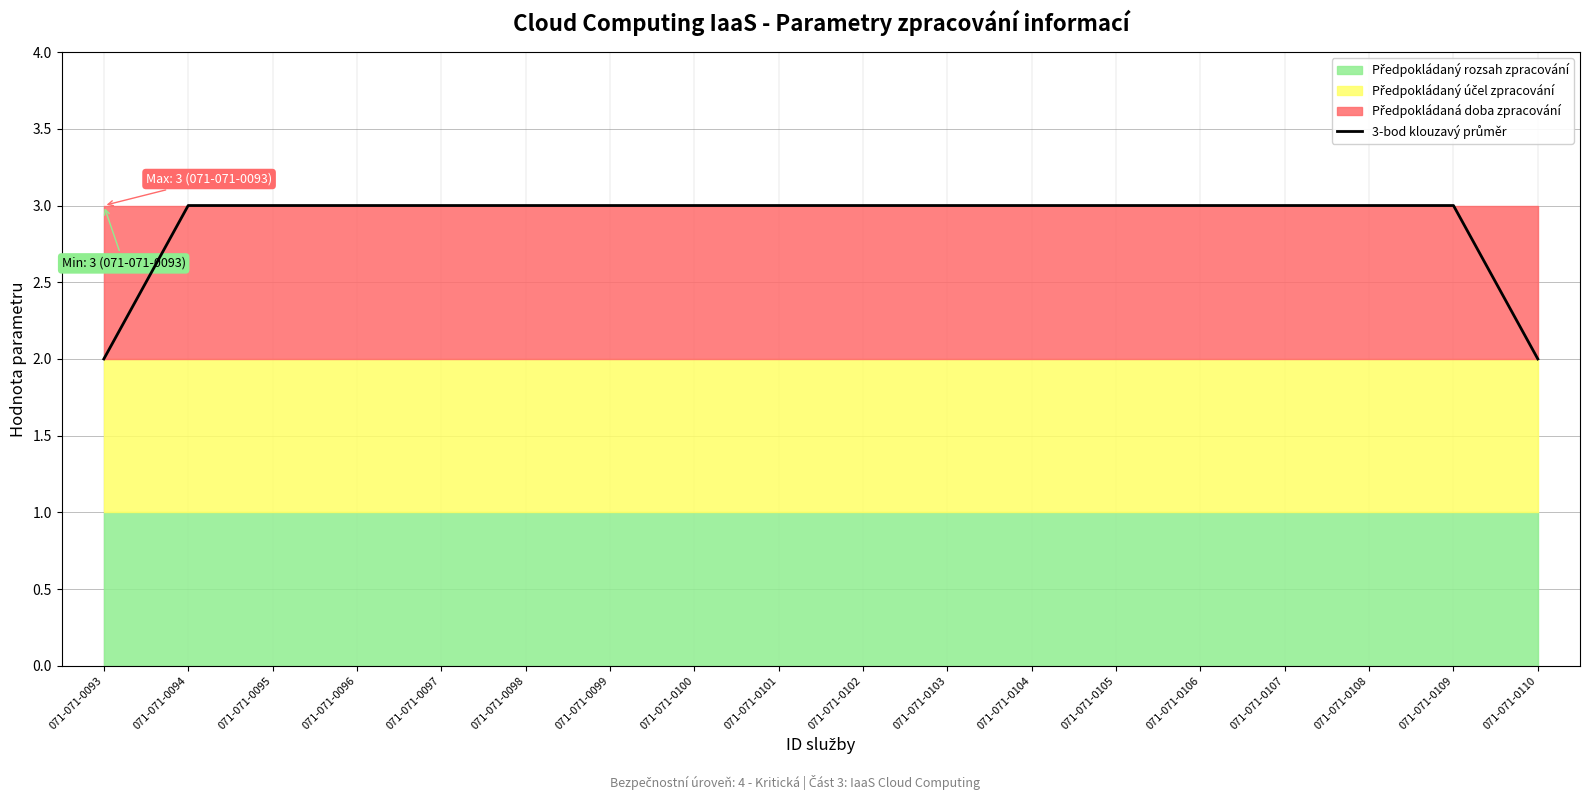

Rank the categories by value from highest to lowest.

071-071-0094, 071-071-0095, 071-071-0096, 071-071-0097, 071-071-0098, 071-071-0099, 071-071-0100, 071-071-0101, 071-071-0102, 071-071-0103, 071-071-0104, 071-071-0105, 071-071-0106, 071-071-0107, 071-071-0108, 071-071-0109, 071-071-0093, 071-071-0110